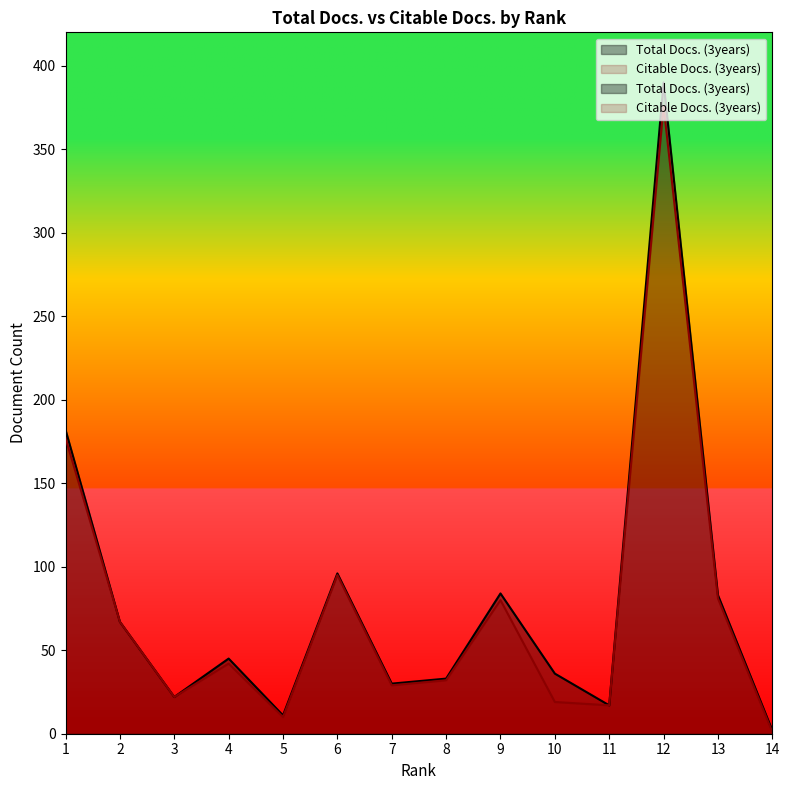

Between 3 and 4, which series saw the biggest shift?

Total Docs. (3years)